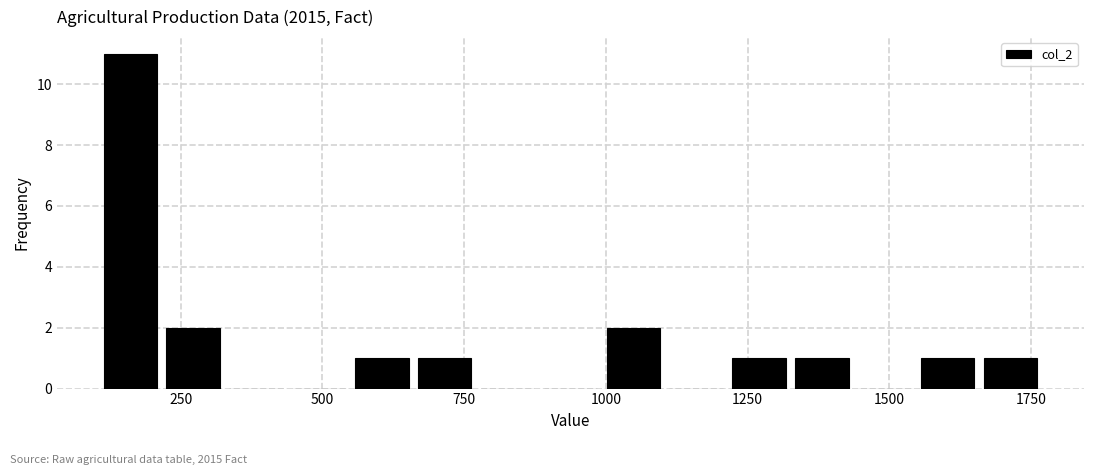

Read against the x-axis, roughly where is the centre of the tallest bar?

150